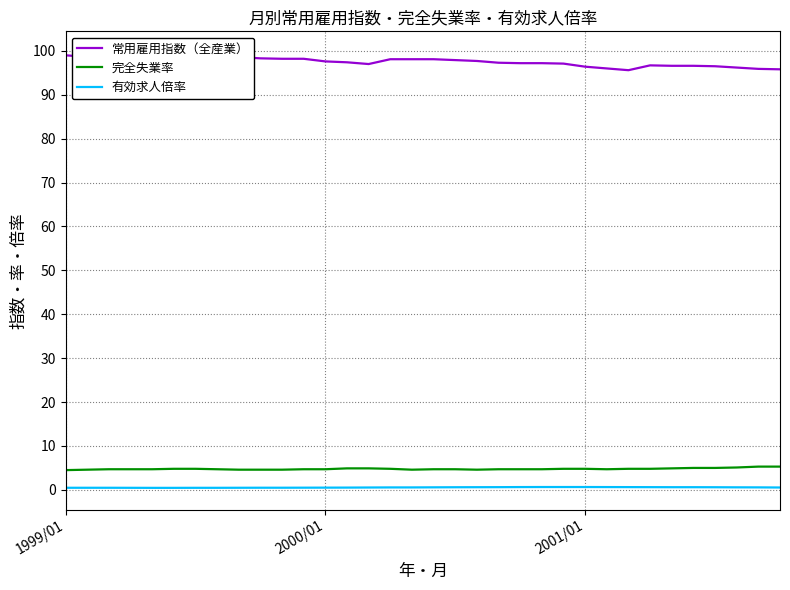

Is it true that 完全失業率 equals 4.6 at 19?

True